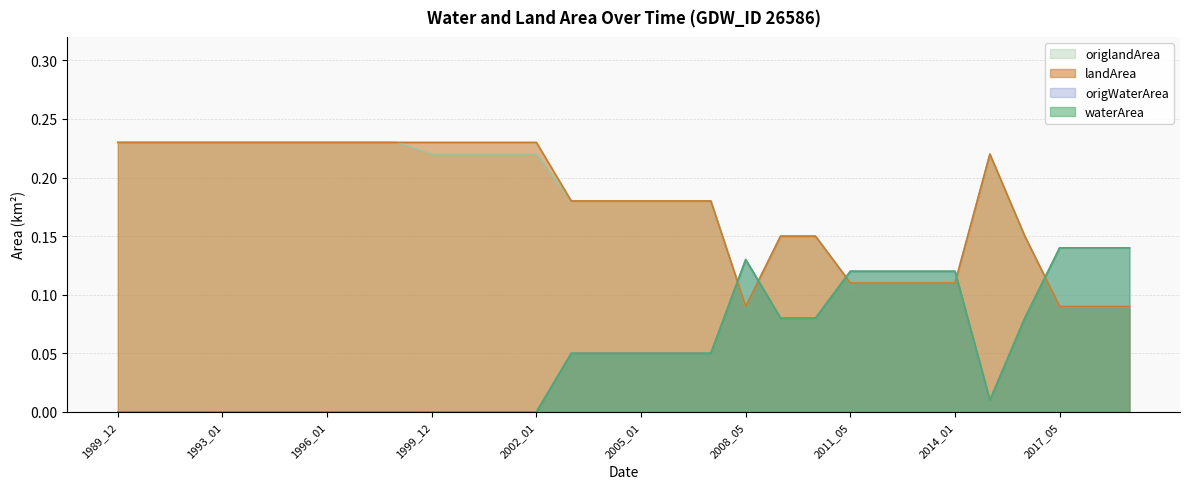

The landArea series shows 0.1 at 1989_12. True or false?

False